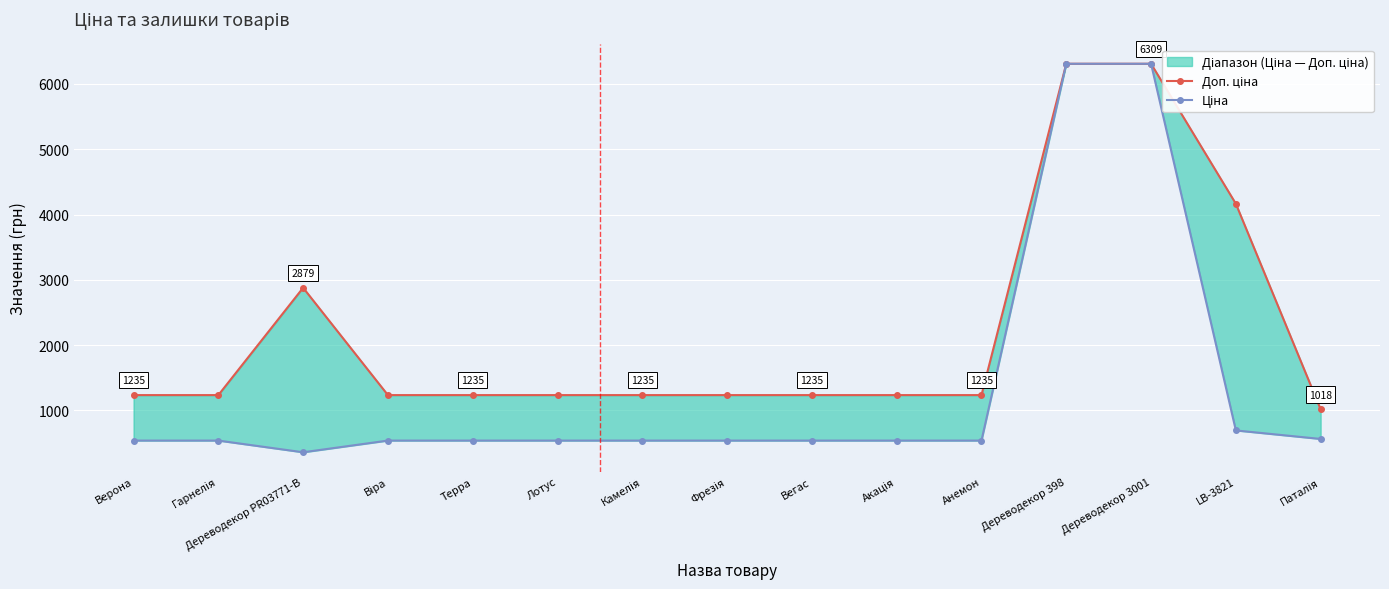

How many lines are shown in the chart?

2